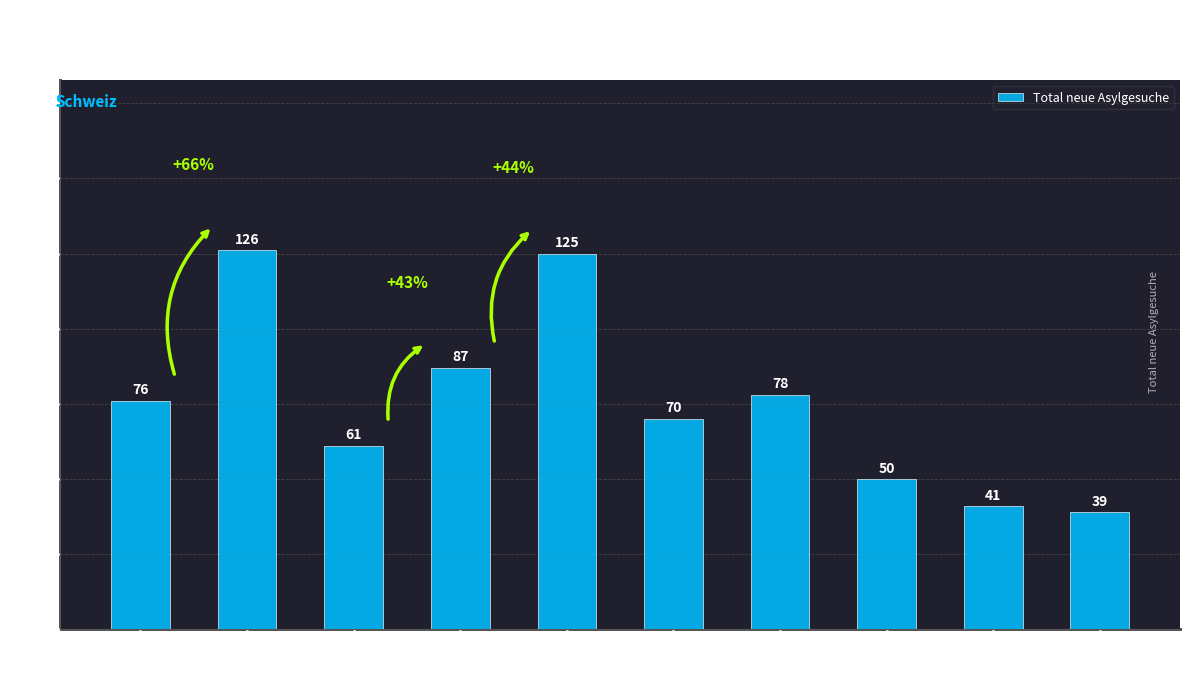

What is the label of the 7th bar from the right?

Waadt